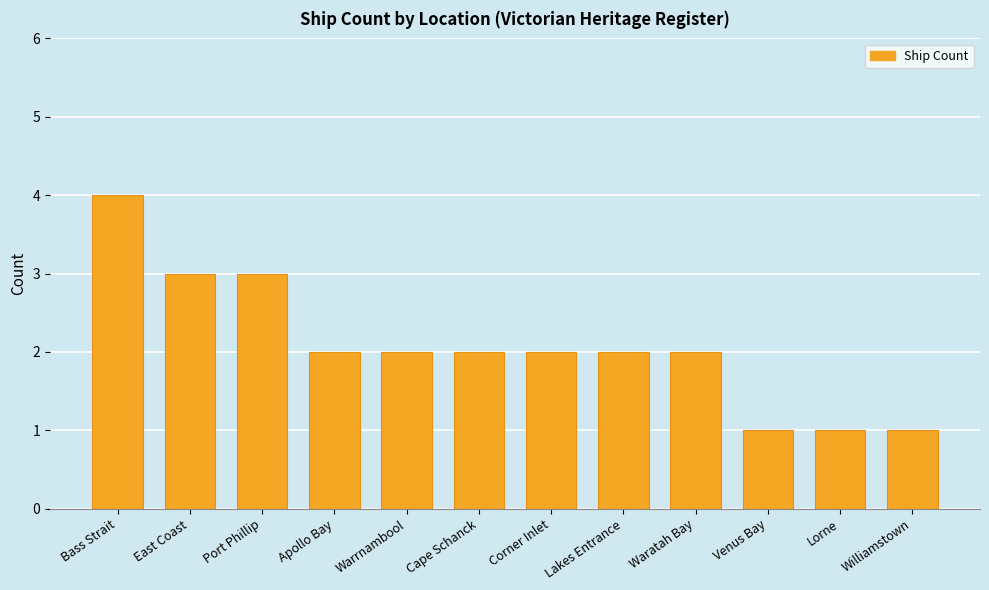

Which category has the highest value across all series?

Bass Strait